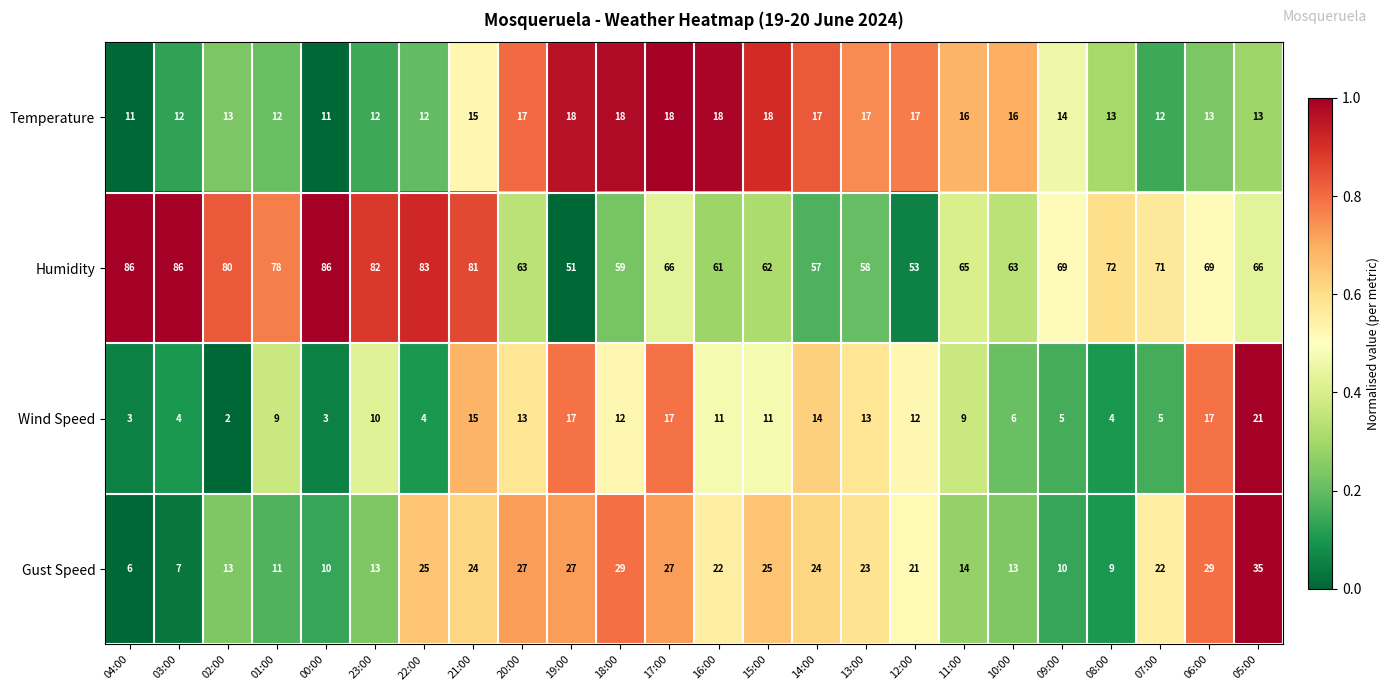

What is the difference between the second highest and second lowest values in the Temperature series?

7